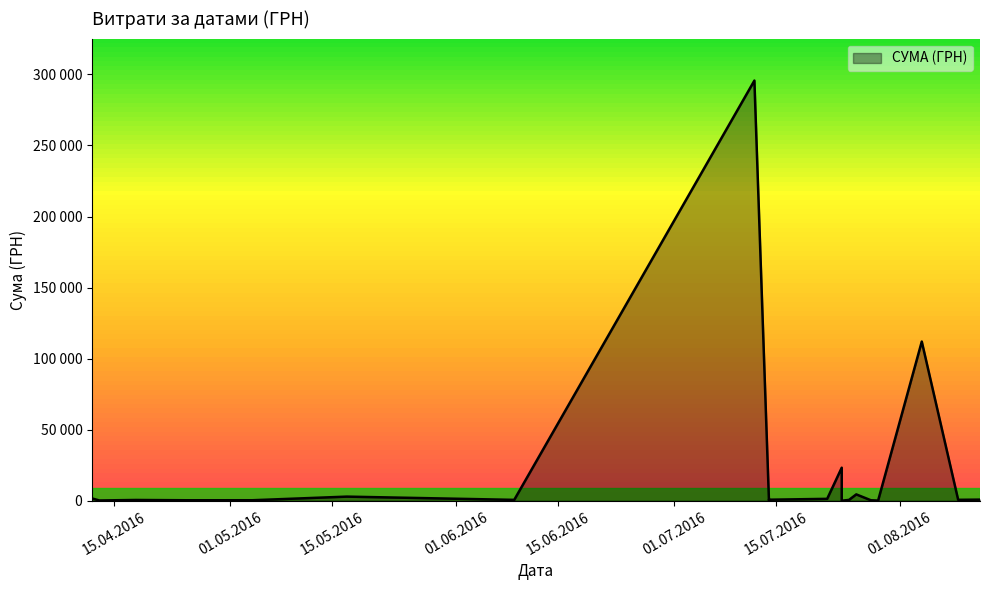

How many lines are shown in the chart?

1